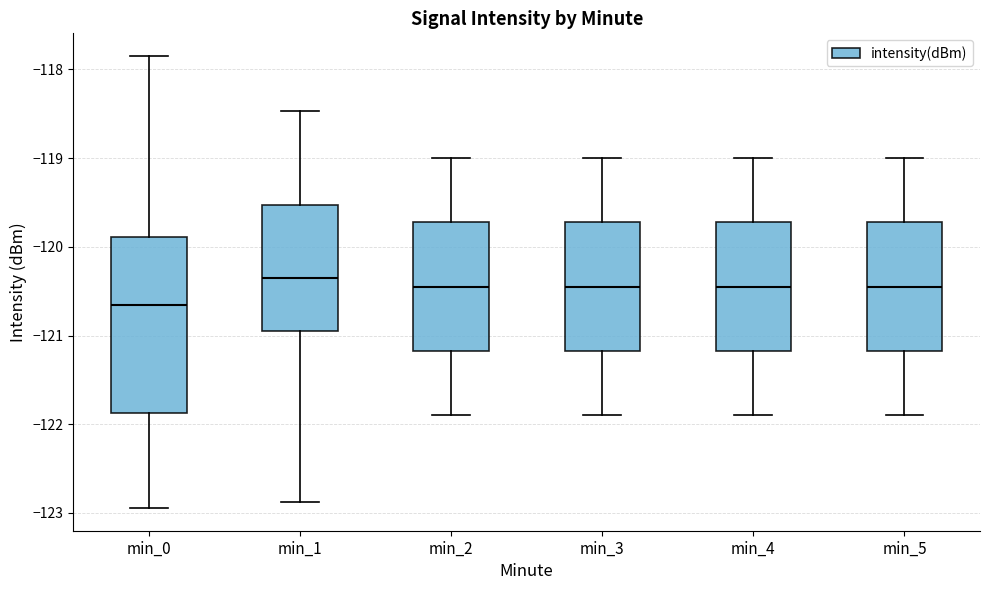

Which box is the tallest, from its lower edge to its upper edge?

min_0